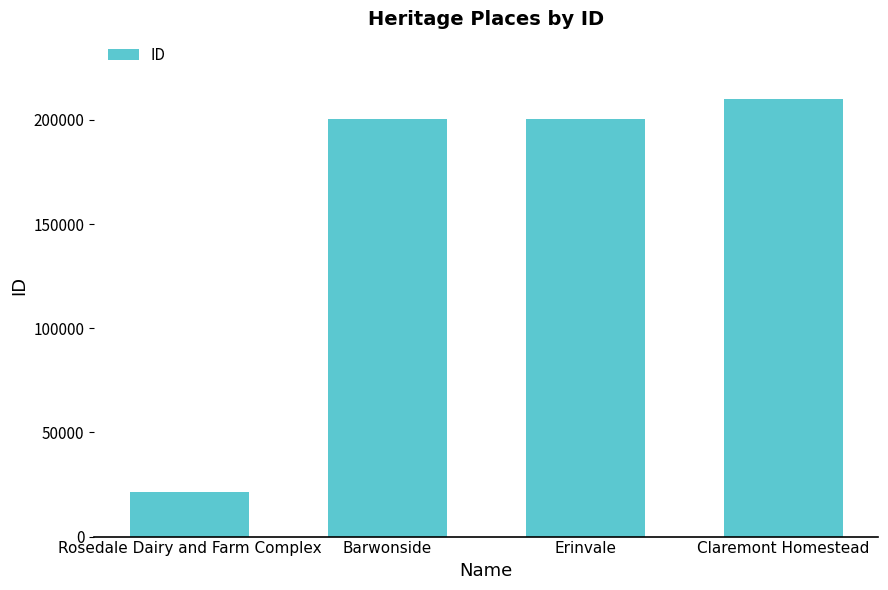

What is the greatest value displayed?

210070